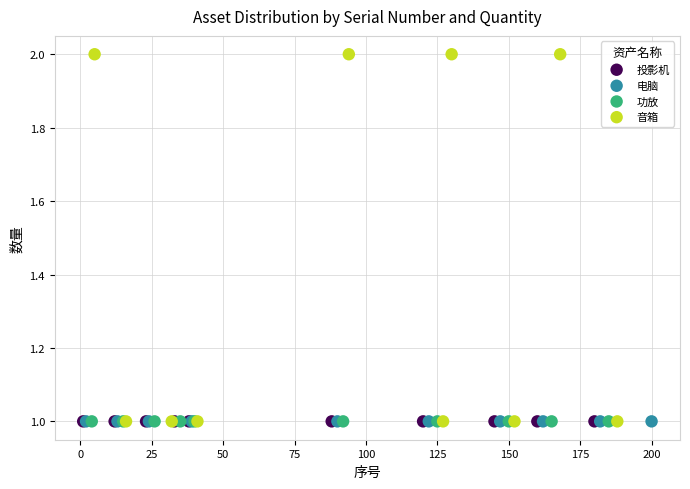

Which series contains the highest Y value?

音箱